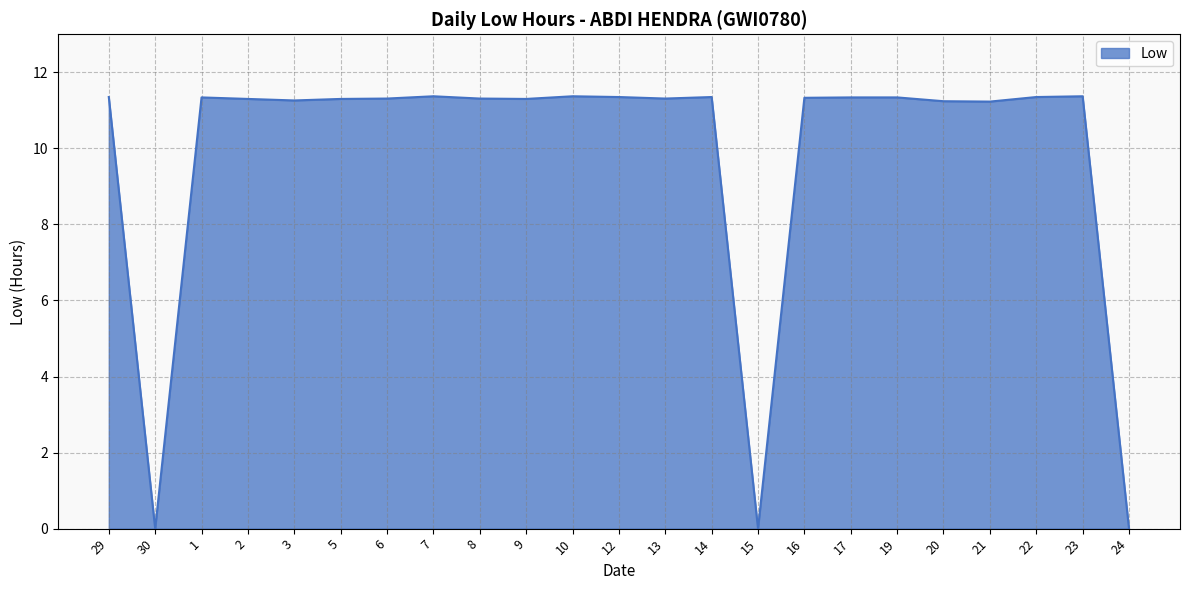

What is the greatest value displayed?

11.4